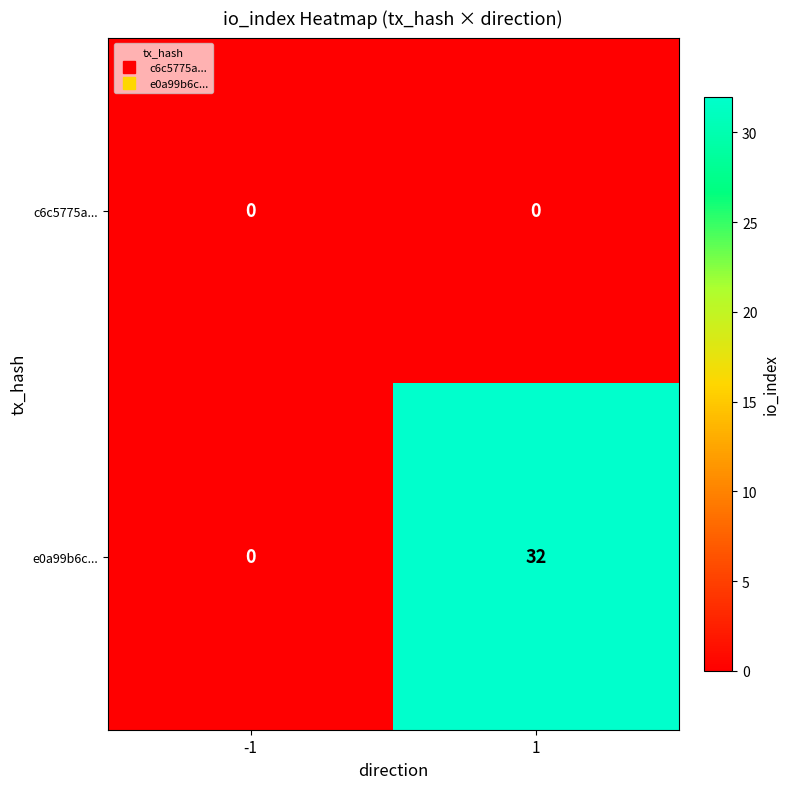

True or false: e0a99b6c... has a value of -11 at -1.

False